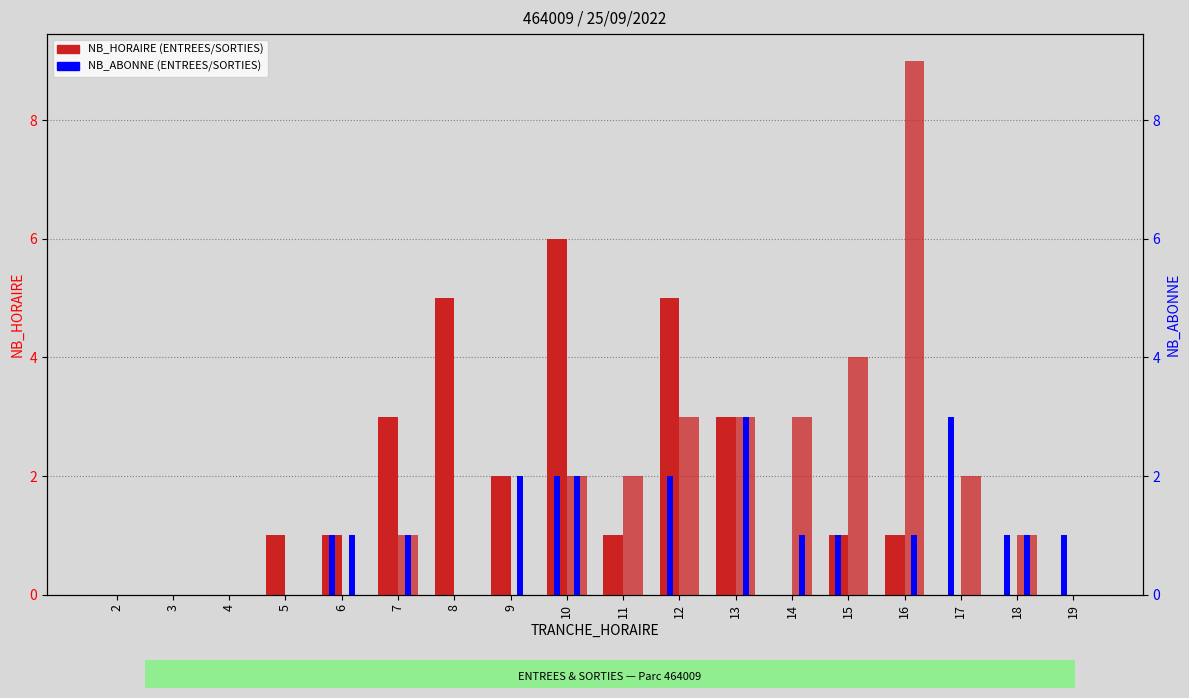

Count the ENTREES (NB_ABONNE) values in the range 0 to 1.

15